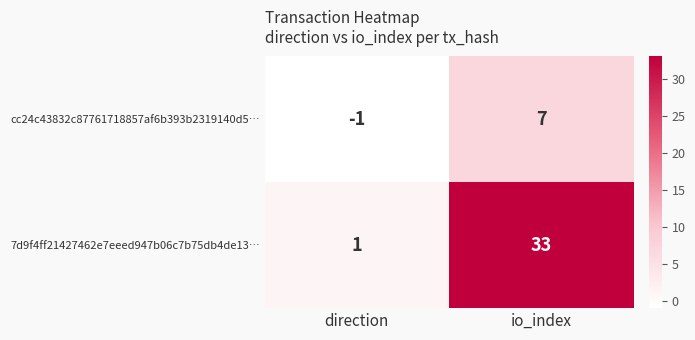

List the series in order of their overall mean, lowest first.

cc24c43832c87761718857af6b393b2319140d5…, 7d9f4ff21427462e7eeed947b06c7b75db4de13…